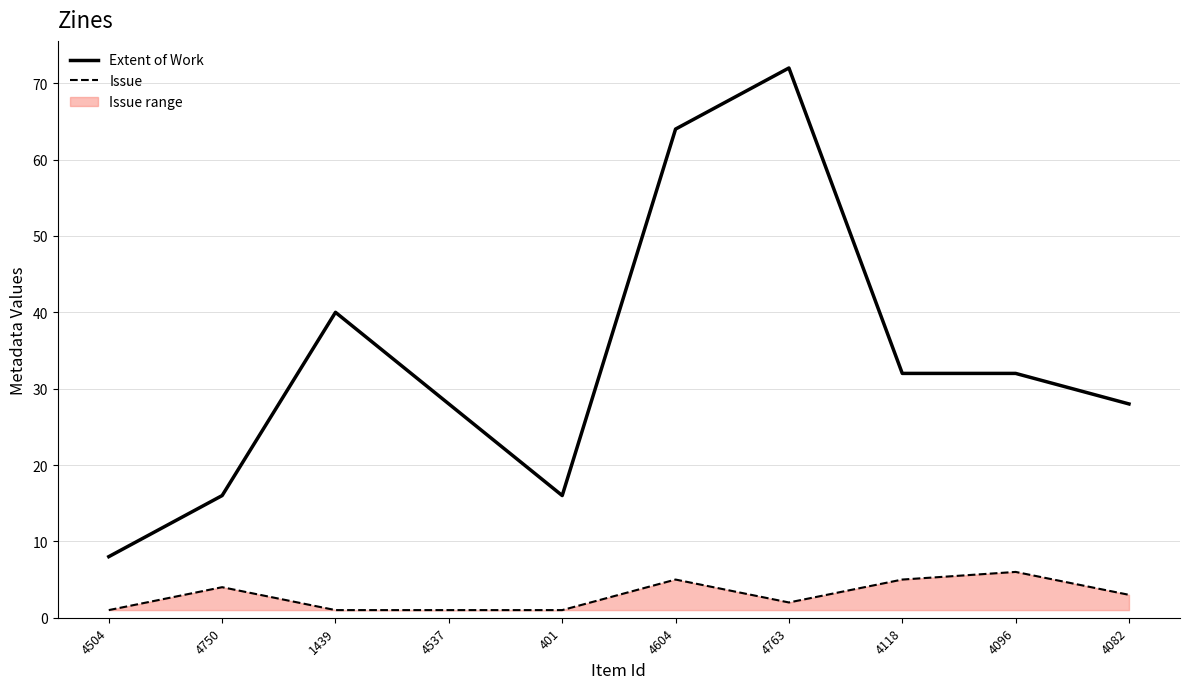

True or false: Issue and Extent of Work cross at least once.

False